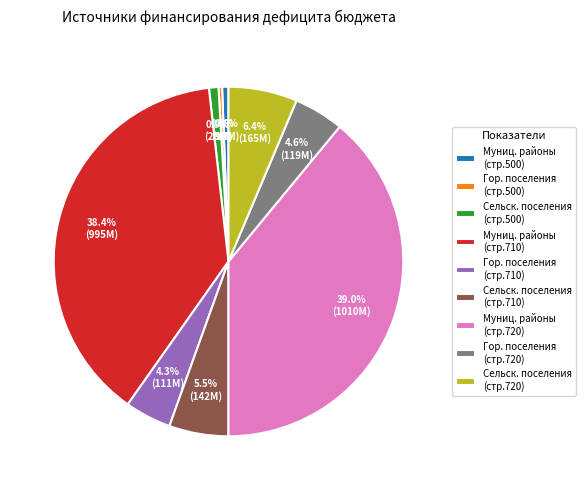

Is there any slice that represents more than half of the pie?

No